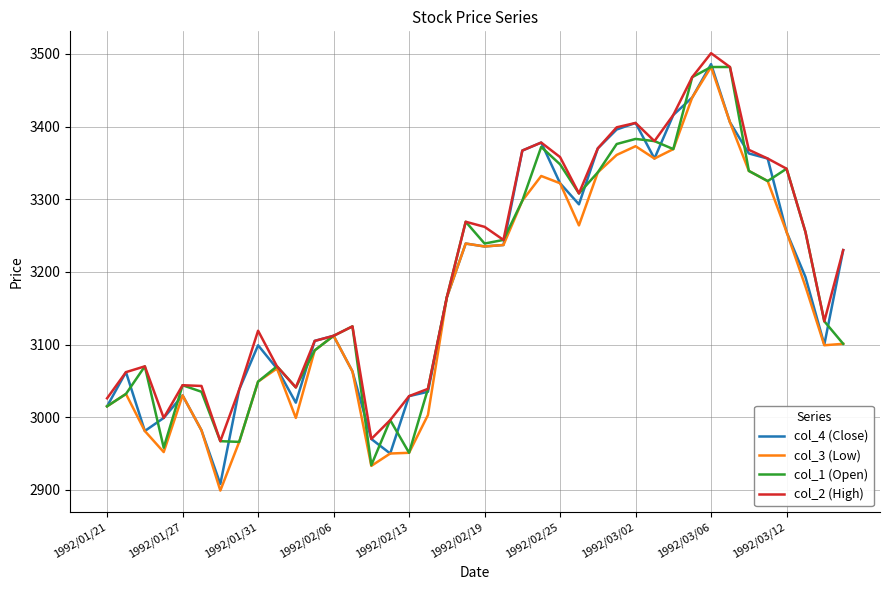

Which series has the widest spread of values?

col_3 (Low)